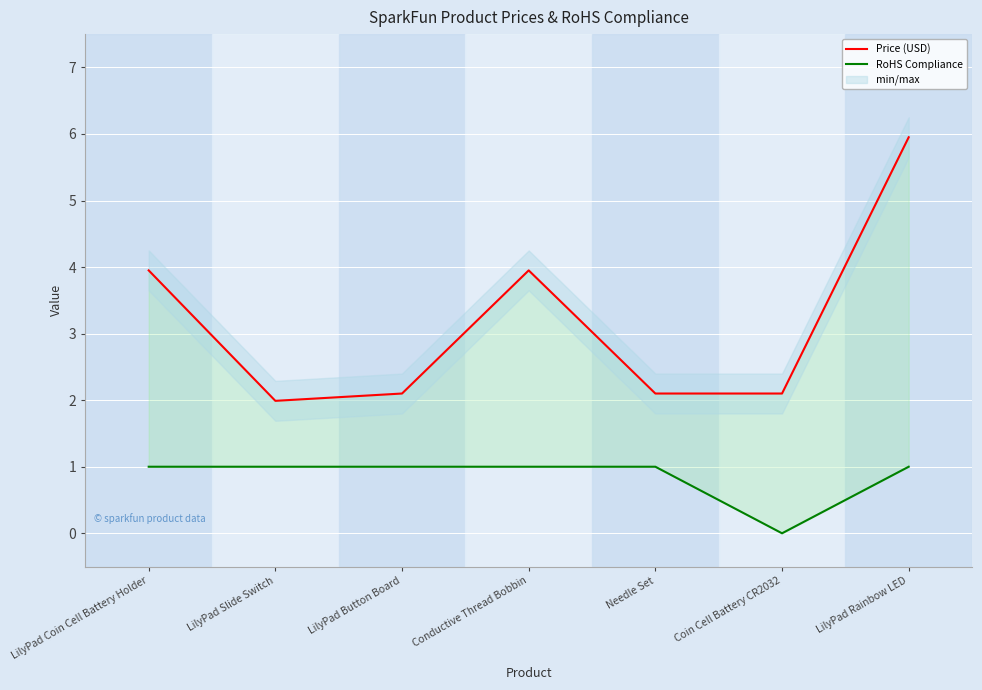

At how many categories does at least one series exceed 0?

7